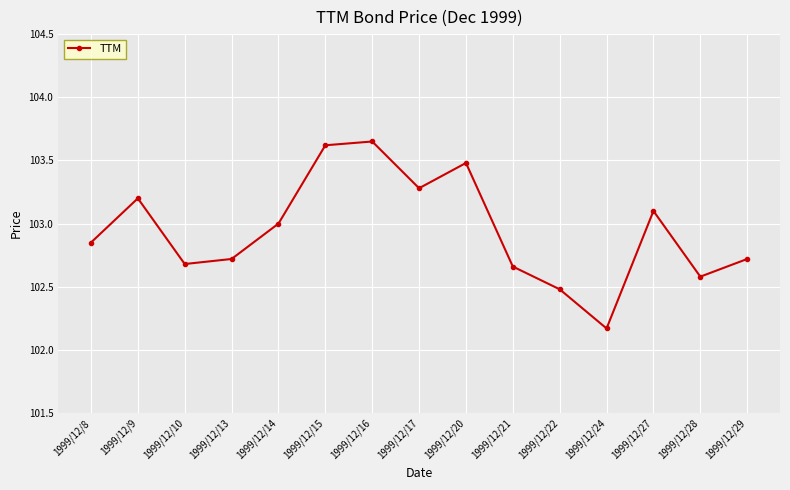

Where is the data nearest to the value 102?

1999/12/24